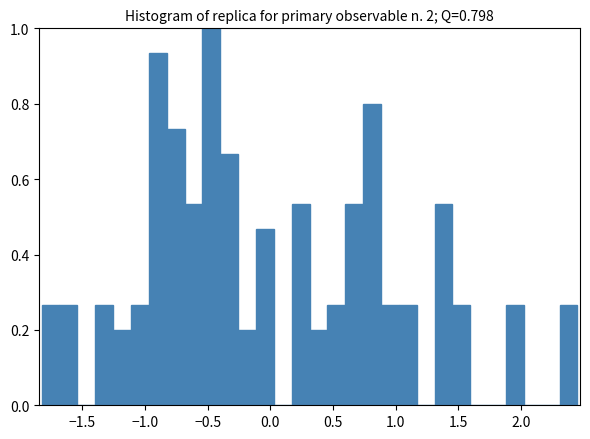

Around what value on the x-axis is the tallest bar? Give the approximate position of its centre, as read against the axis.

-0.45